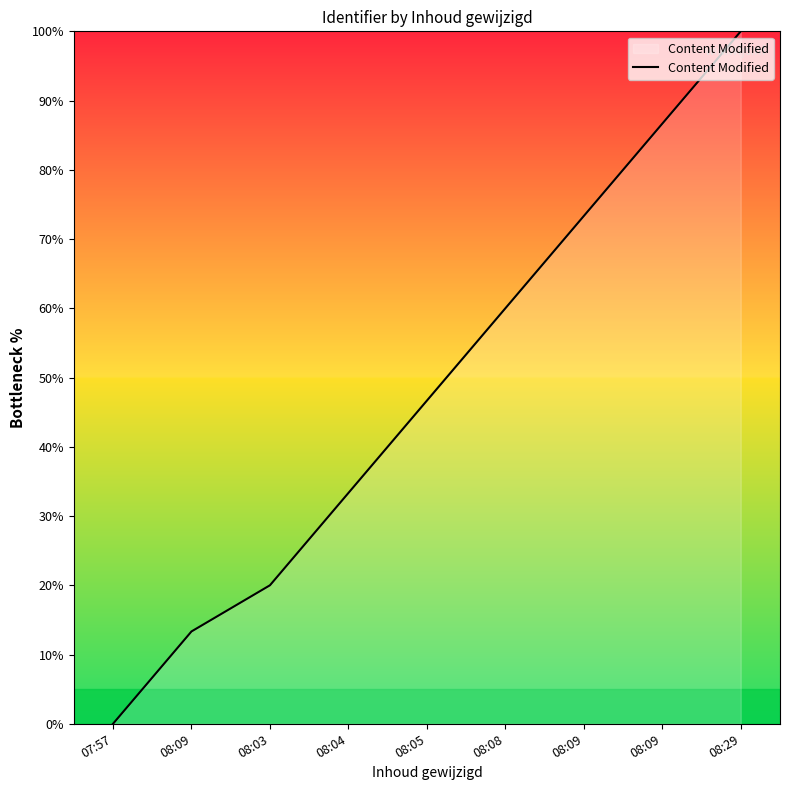

Is this an area chart (filled region under the line)?

Yes